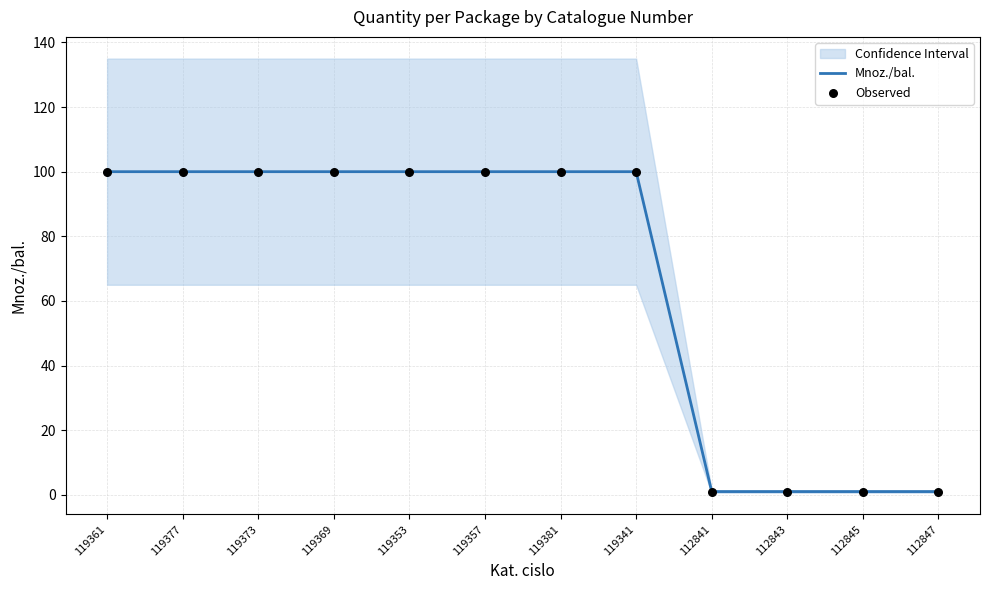

Which series has the largest Y range (max minus min)?

Mnoz./bal.